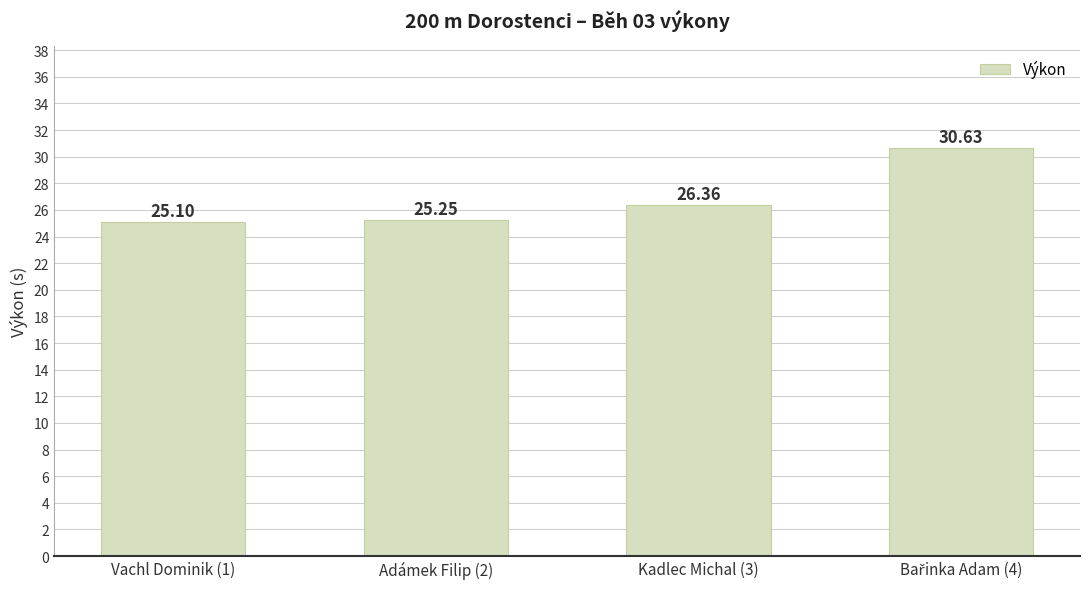

What is the sum of all values?

107.3